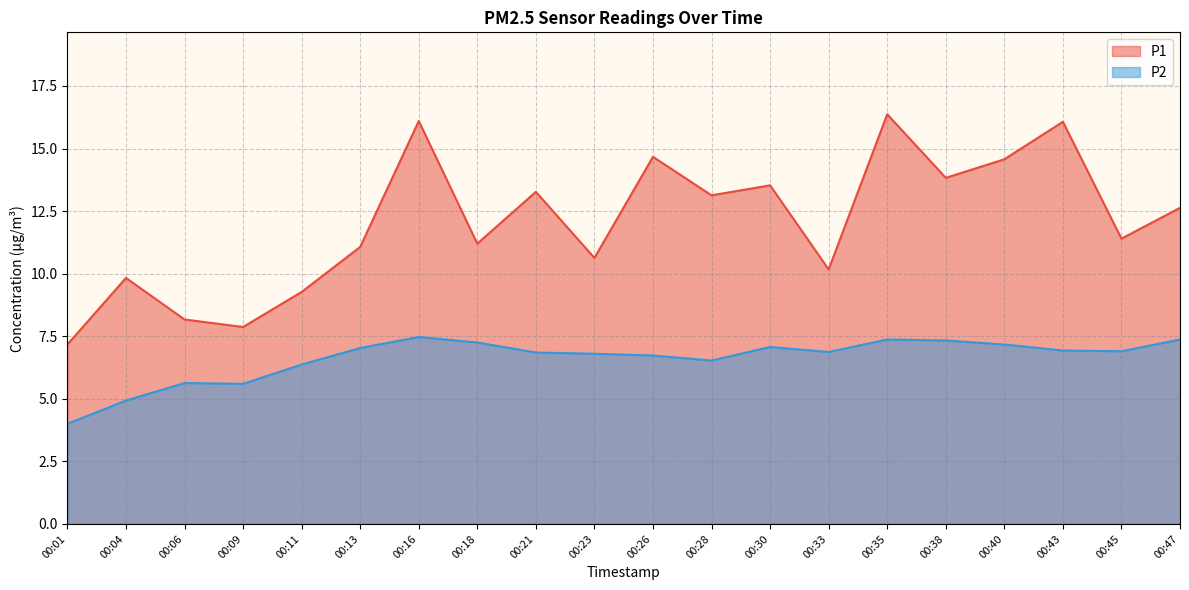

Count the number of categories in the chart.

20